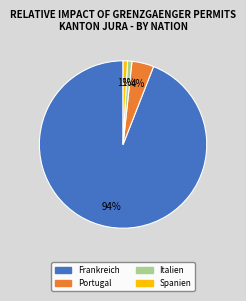

What is the largest slice in the pie chart?

Frankreich